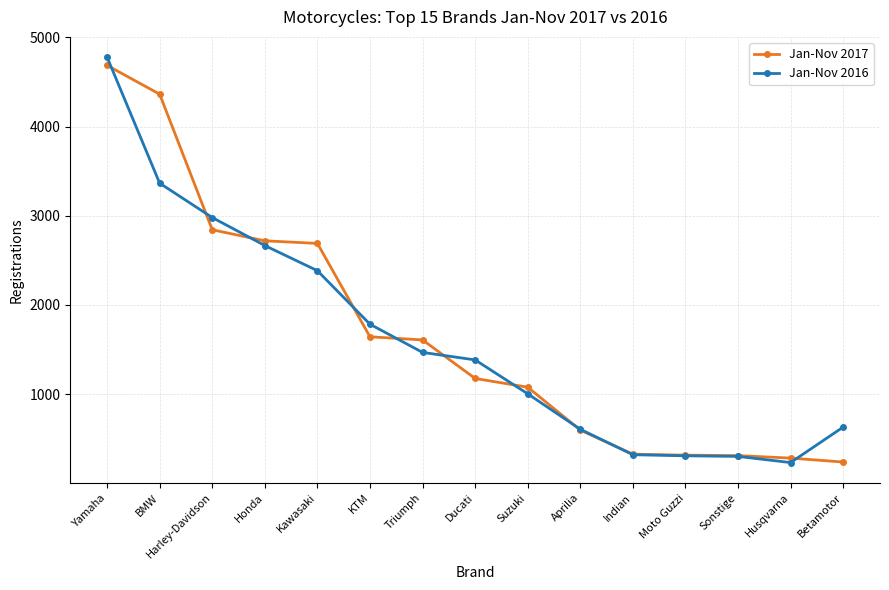

What is the label of the 15th point from the left?

Betamotor